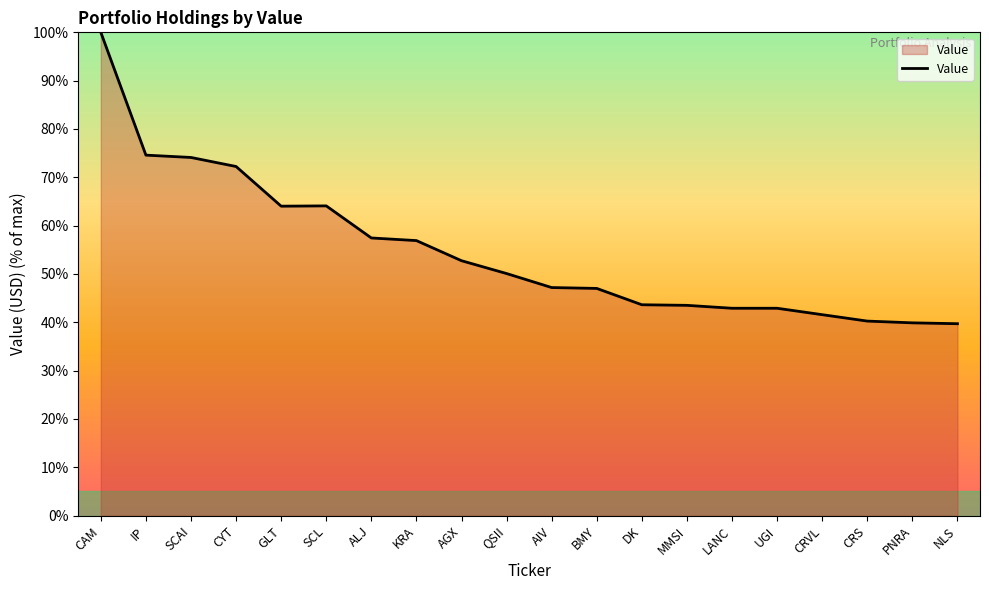

What is the difference between the values at UGI and KRA?

14.0